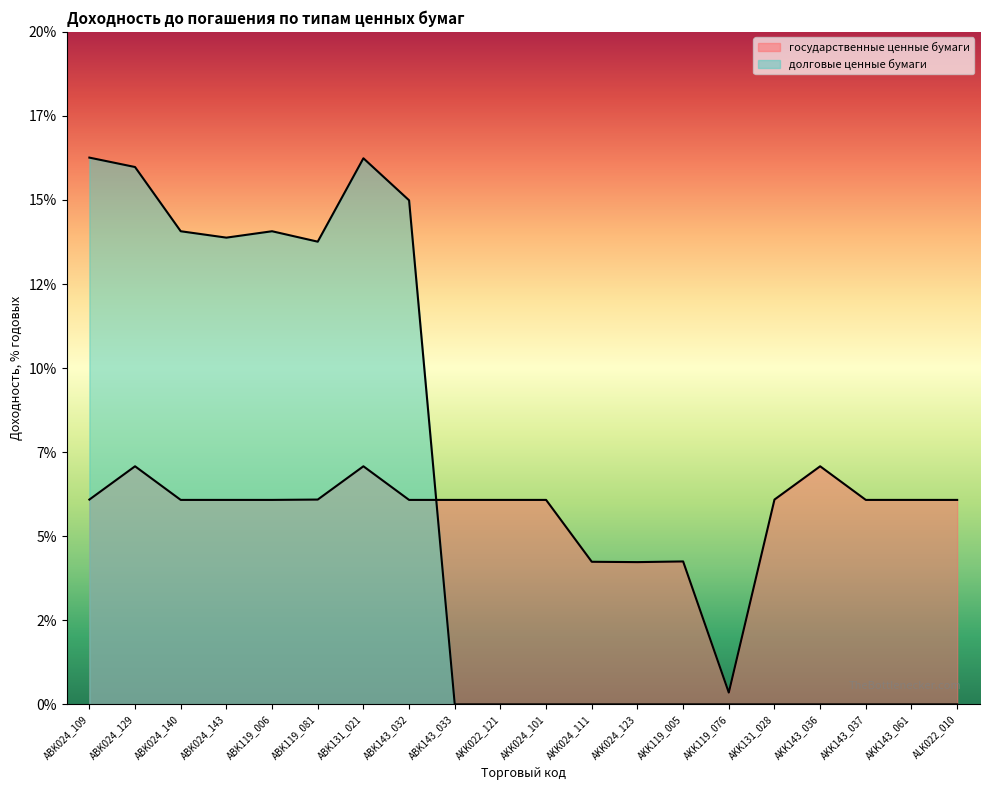

Reading right to left, what are all the values shown in this chart?

государственные ценные бумаги: ALK022_010=6.1	AKK143_061=6.1	AKK143_037=6.1	AKK143_036=7.1	AKK131_028=6.1	AKK119_076=0.3	AKK119_005=4.2	AKK024_123=4.2	AKK024_111=4.2	AKK024_101=6.1	AKK022_121=6.1	ABK143_033=6.1	ABK143_032=6.1	ABK131_021=7.1	ABK119_081=6.1	ABK119_006=6.1	ABK024_143=6.1	ABK024_140=6.1	ABK024_129=7.1	ABK024_109=6.1
долговые ценные бумаги: ALK022_010=0.0	AKK143_061=0.0	AKK143_037=0.0	AKK143_036=0.0	AKK131_028=0.0	AKK119_076=0.0	AKK119_005=0.0	AKK024_123=0.0	AKK024_111=0.0	AKK024_101=0.0	AKK022_121=0.0	ABK143_033=0.0	ABK143_032=15.0	ABK131_021=16.2	ABK119_081=13.8	ABK119_006=14.1	ABK024_143=13.9	ABK024_140=14.1	ABK024_129=16.0	ABK024_109=16.3